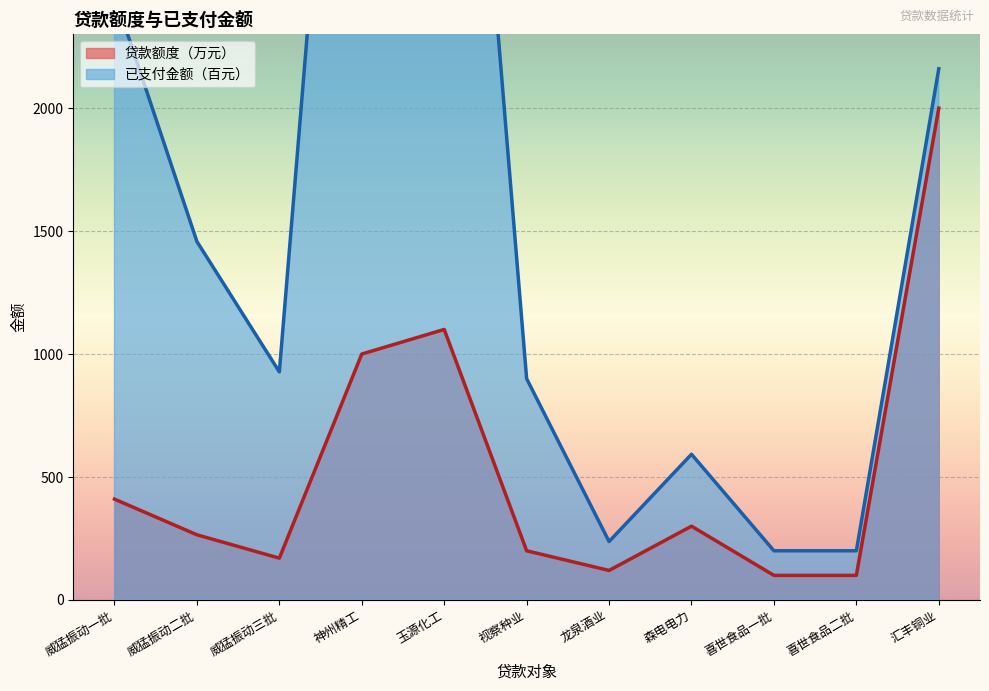

What position from the left is 神州精工?

4